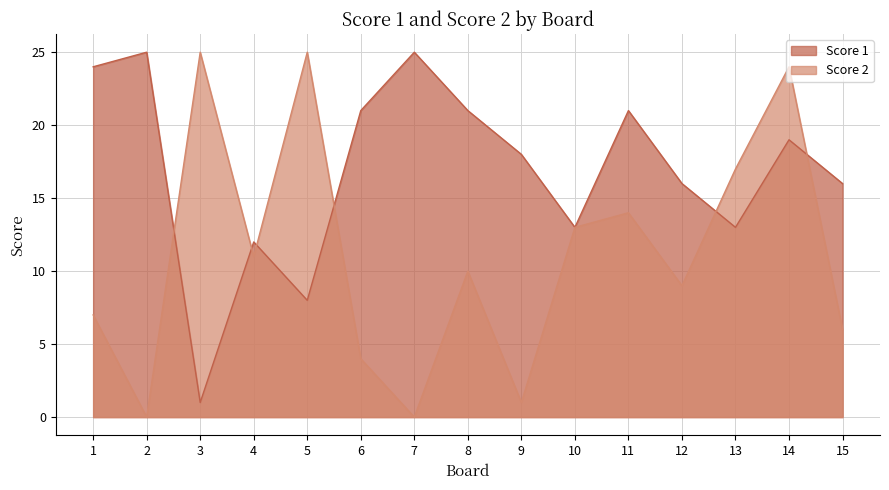

What is the difference between the Score 2 values at 10 and 2?

13